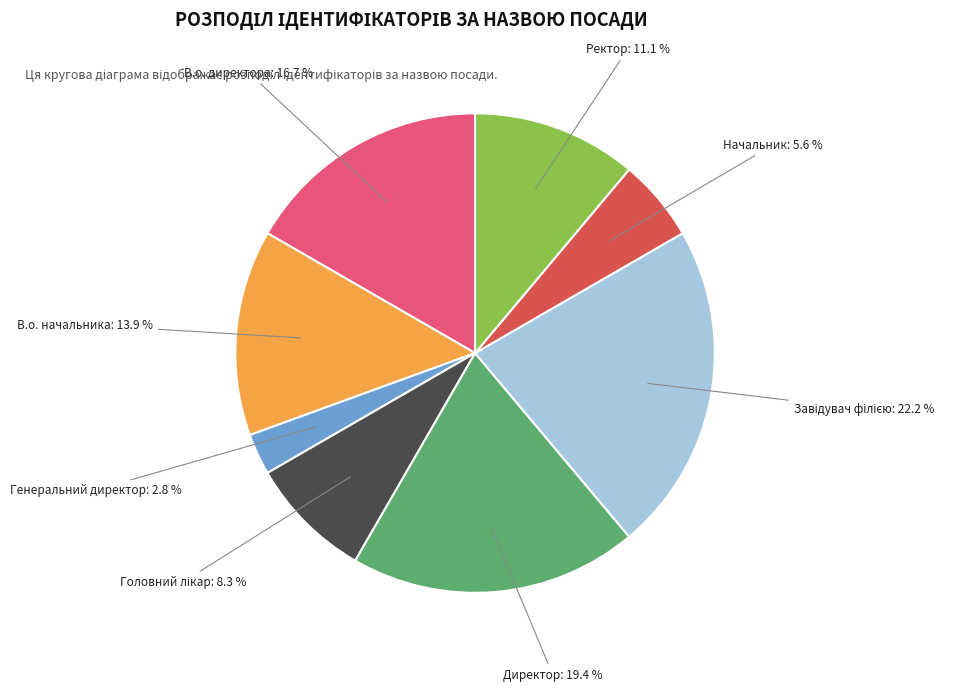

Does any single category account for the majority?

No